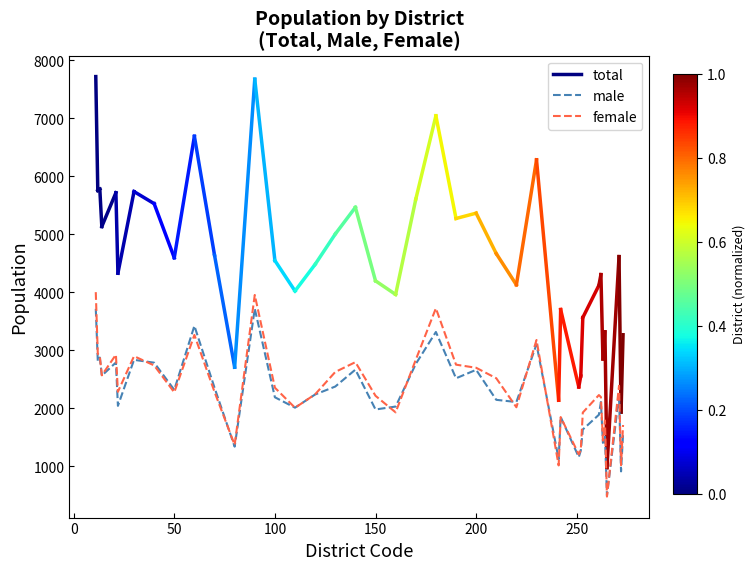

Which series ends up on top after the final intersection of total and male?

total